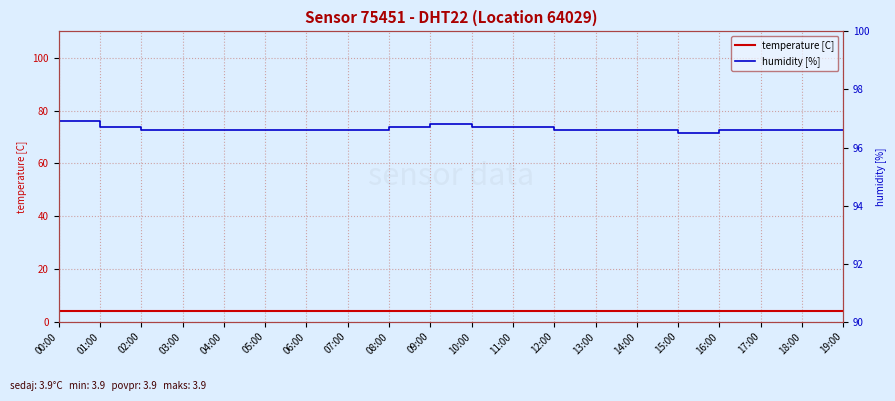

What is the sum of the humidity [%] values at 04:00 and 19:00?

193.2